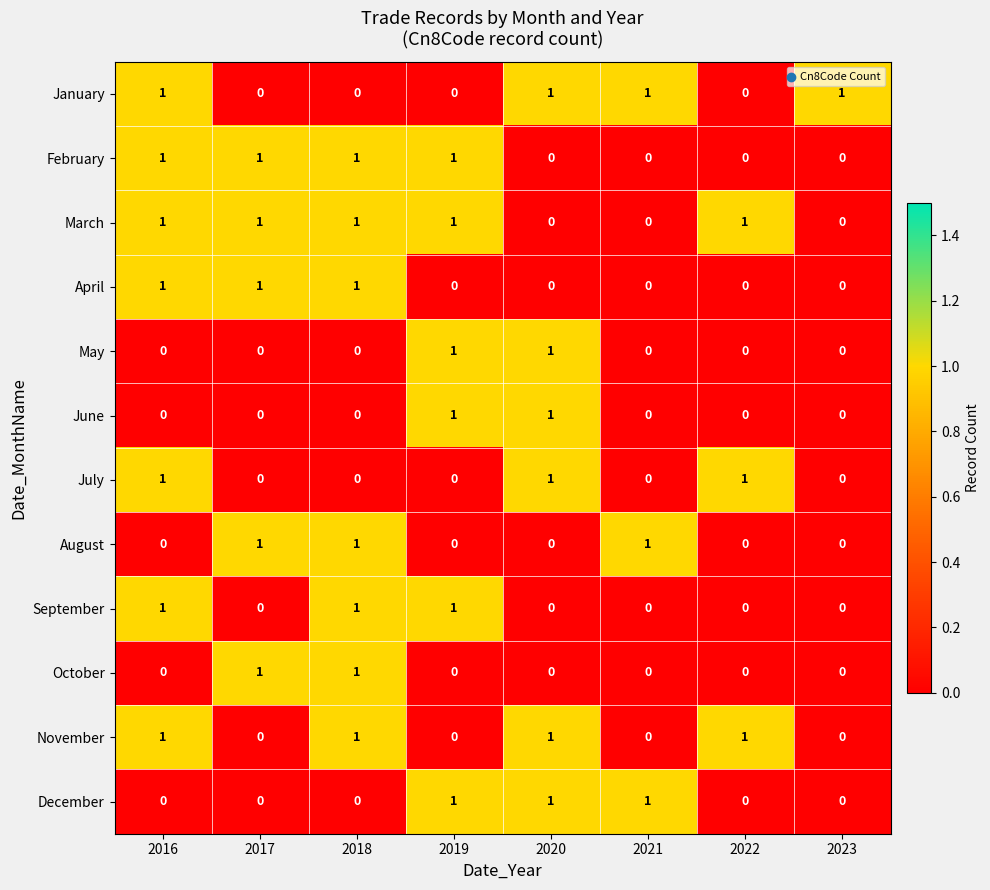

The September series shows 1 at 2021. True or false?

False